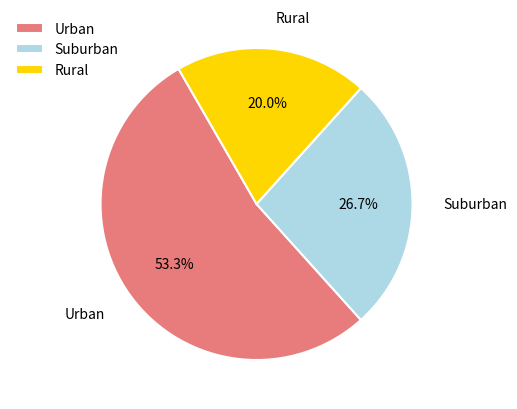

Rank the categories by value from lowest to highest.

Rural, Suburban, Urban